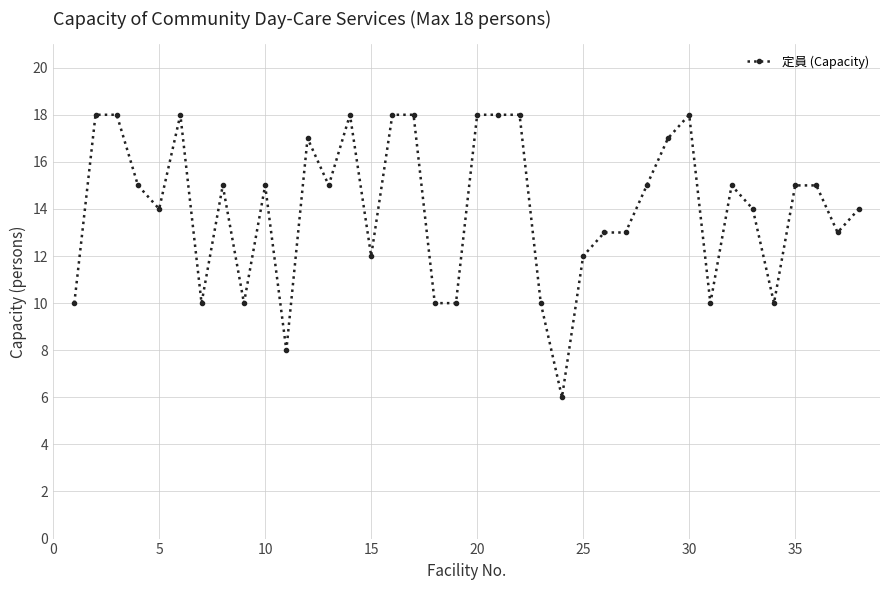

How many series are shown in this chart?

1